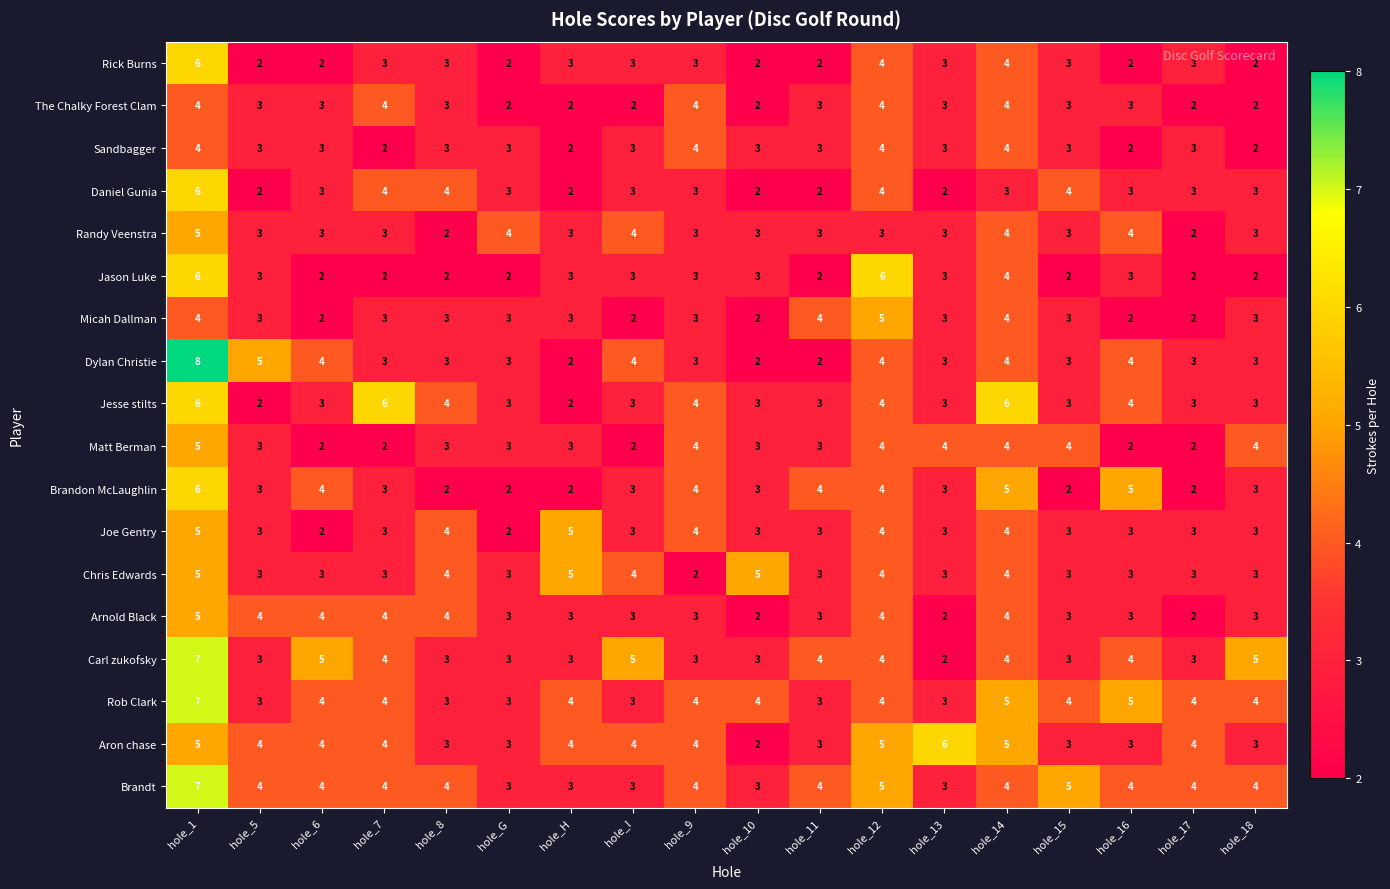

At which category is the sum across all series the highest?

hole_1